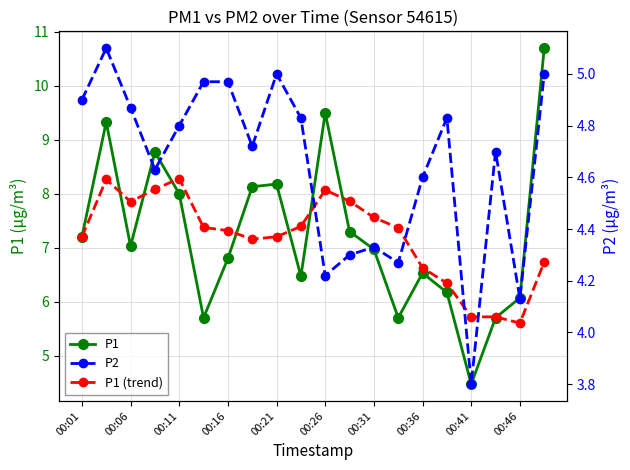

Is this an area chart (filled region under the line)?

No